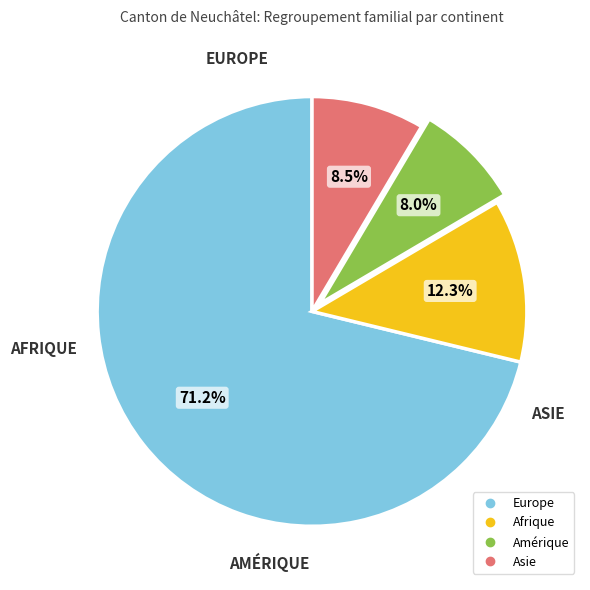

What is the smallest slice in the pie chart?

Amérique